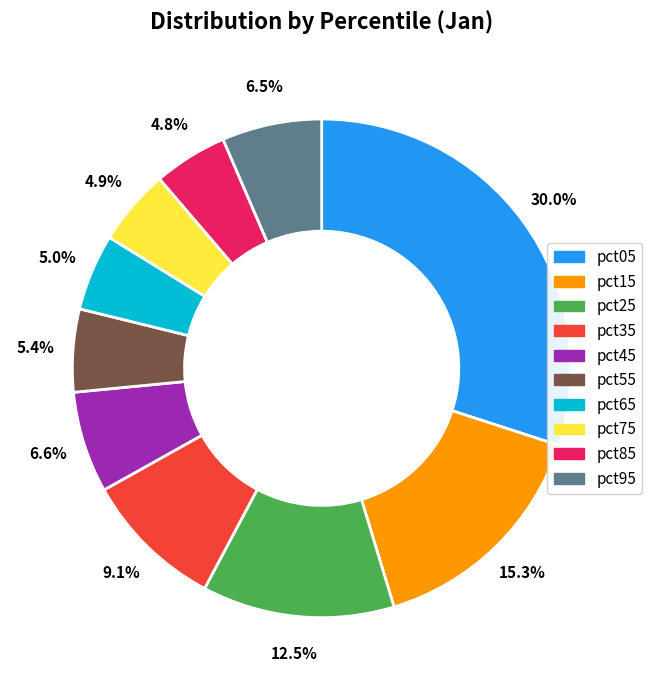

What is the ratio of the value at pct25 to the value at pct15?

0.8